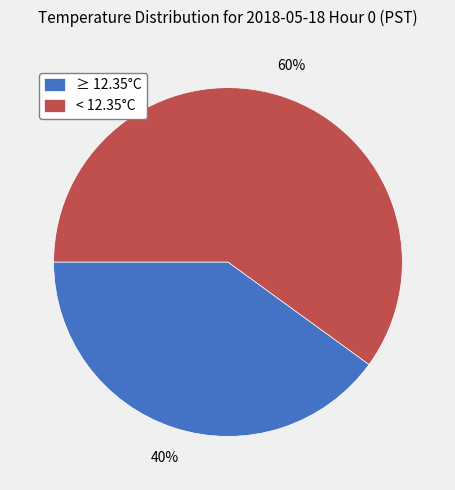

Which has a higher value, < 12.35°C or ≥ 12.35°C?

< 12.35°C